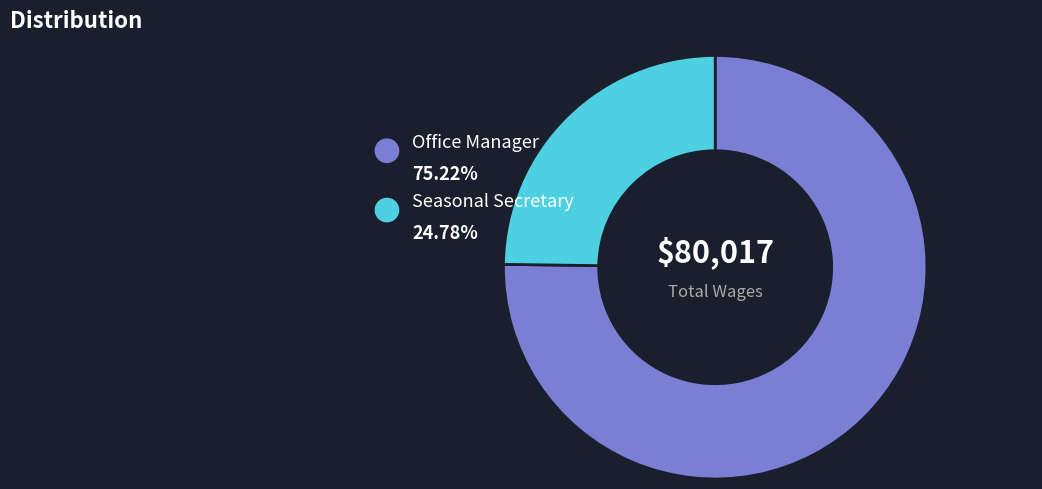

The Seasonal Secretary slice represents 25% of the pie. True or false?

True